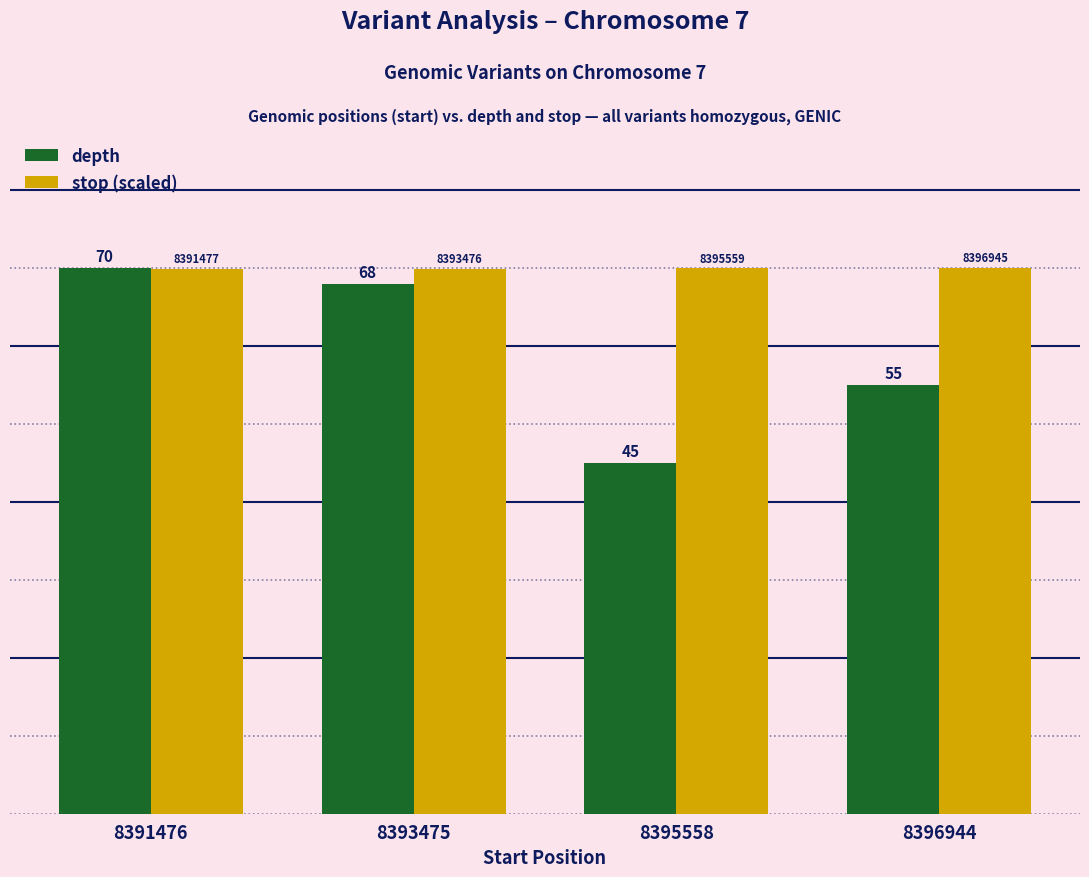

What is the minimum value for depth?

45.0